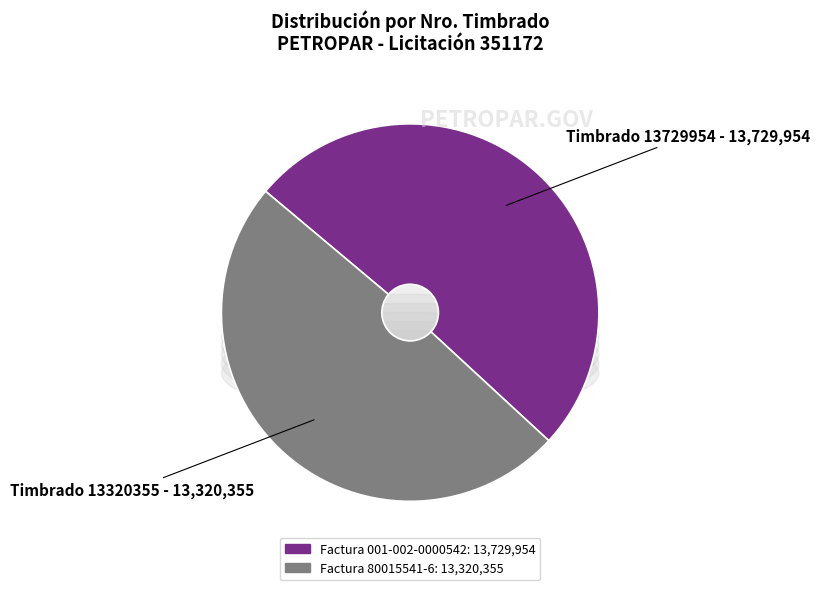

What is the largest slice in the pie chart?

001-002-0000542 (Timbrado: 13729954)